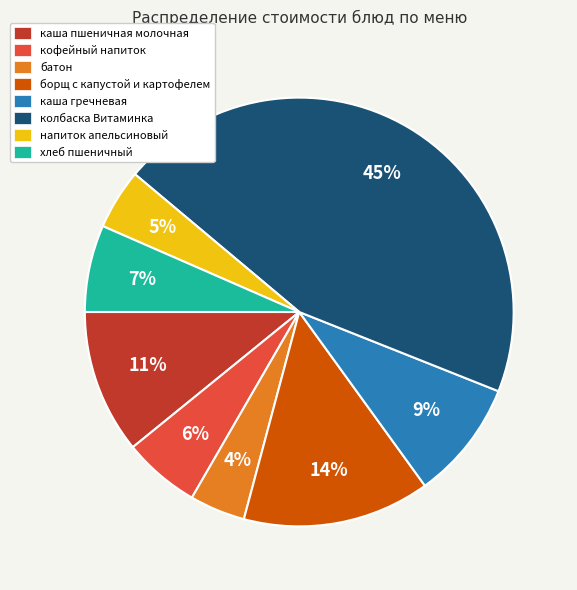

True or false: напиток апельсиновый accounts for 11% of the total.

False